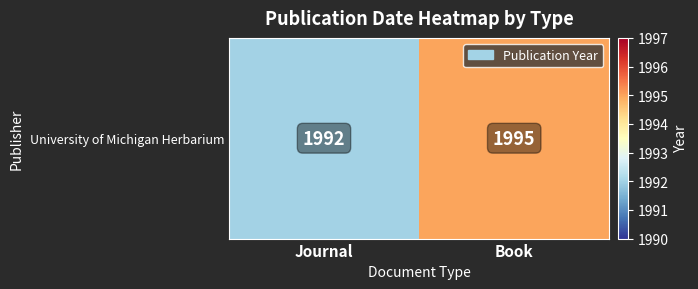

Is it true that the value at Journal is 2727?

False